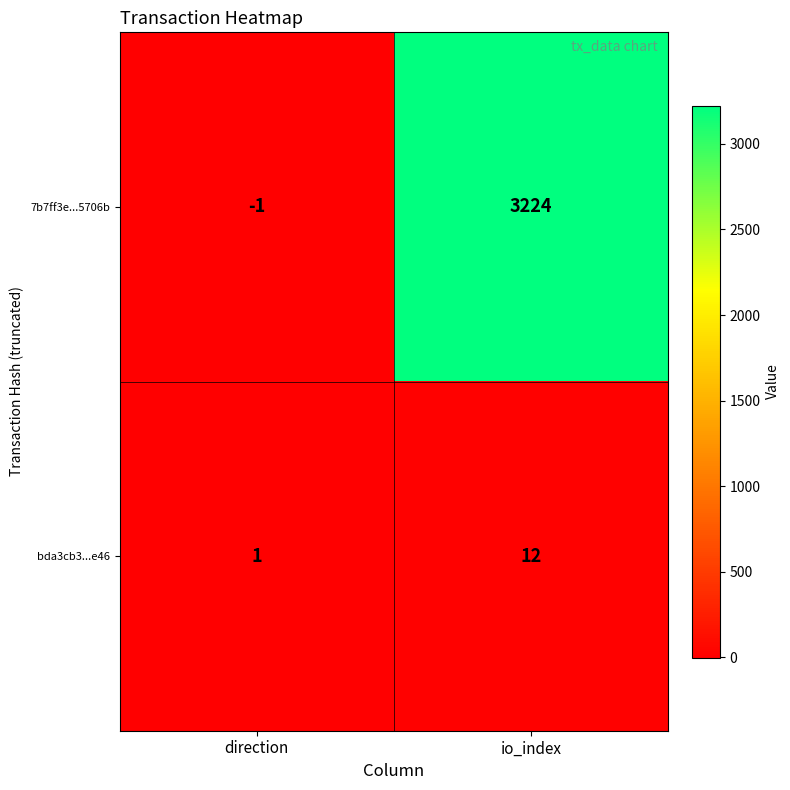

The bda3cb3...e46 series shows 12 at io_index. True or false?

True